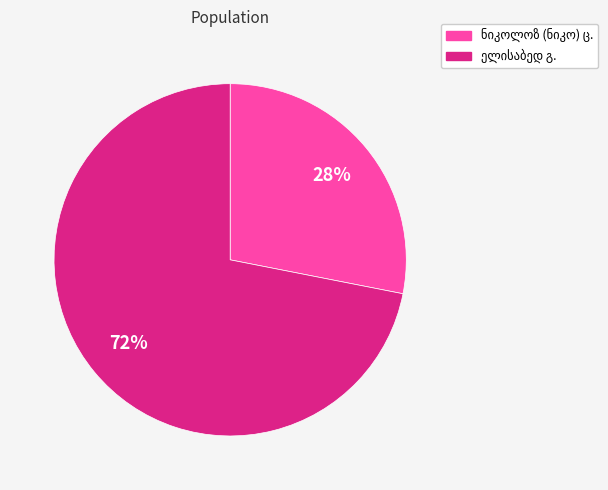

To the nearest percent, what is the average slice percentage?

50%